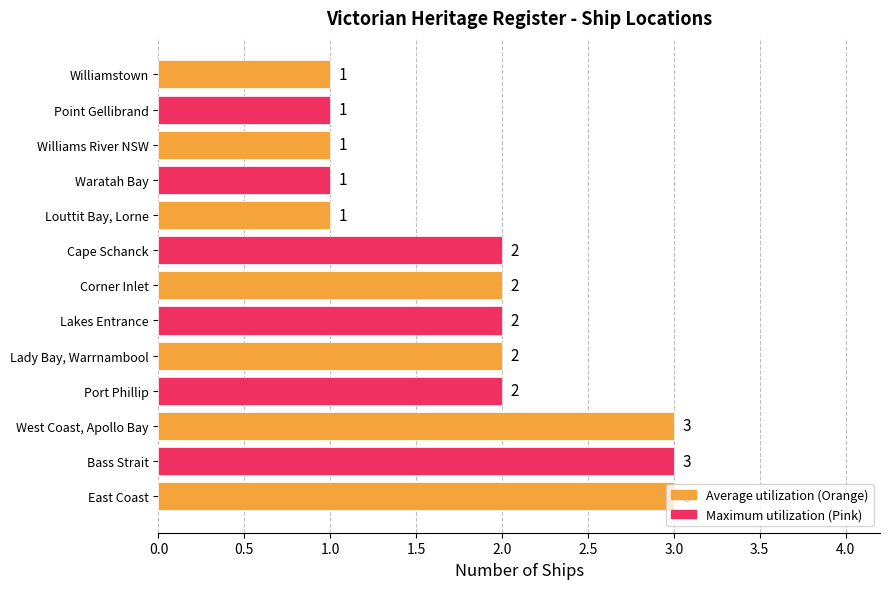

Are the bars grouped side by side (vs. stacked)?

No